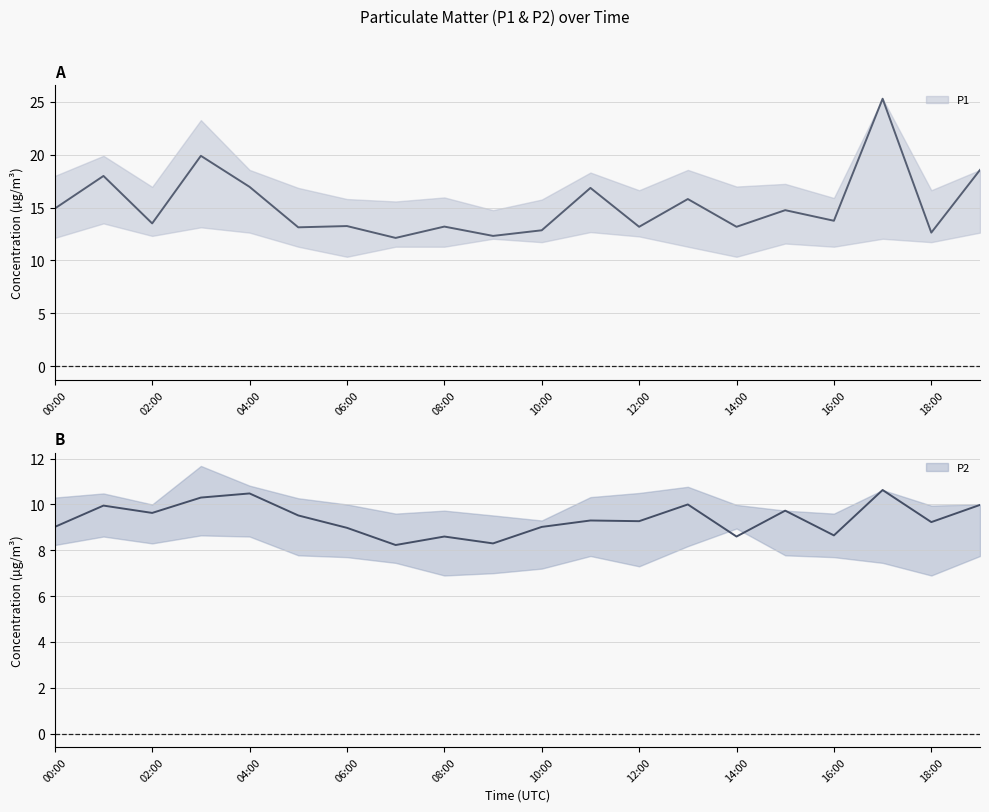

The value of P1_lower at 19:00 is 2.6. True or false?

False